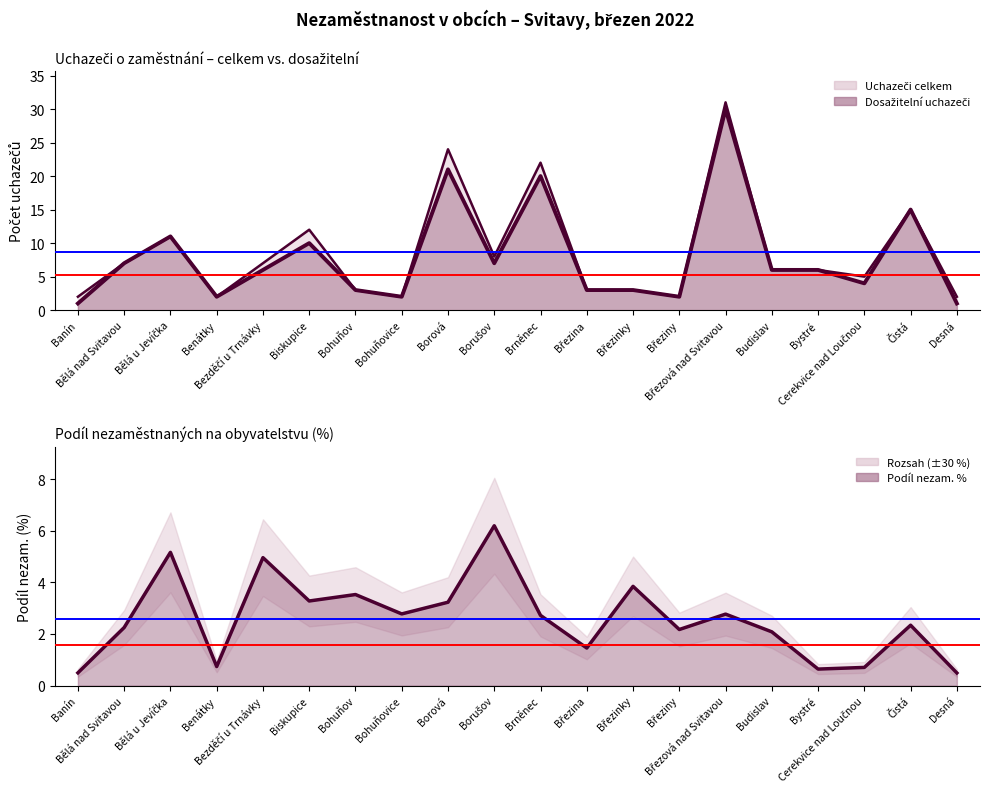

The value of Podíl nezam. (linie) at Budislav is 2.1. True or false?

True